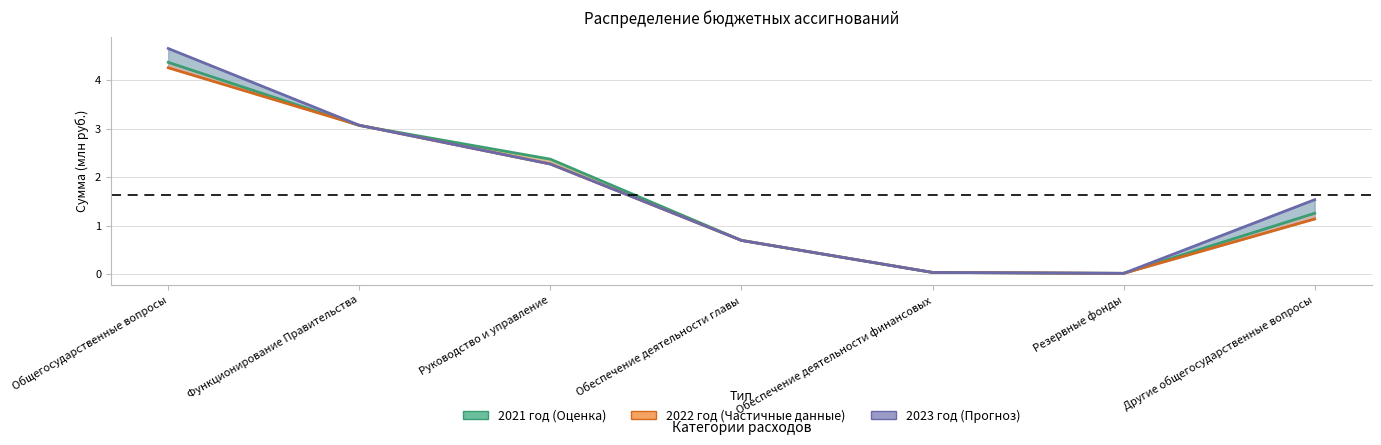

How many interior local valleys does the 2023 год series have?

1